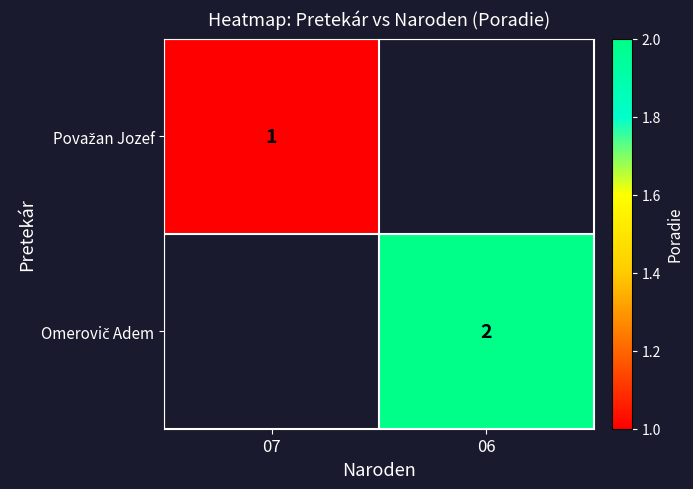

How many values in Omerovič Adem are above zero?

1